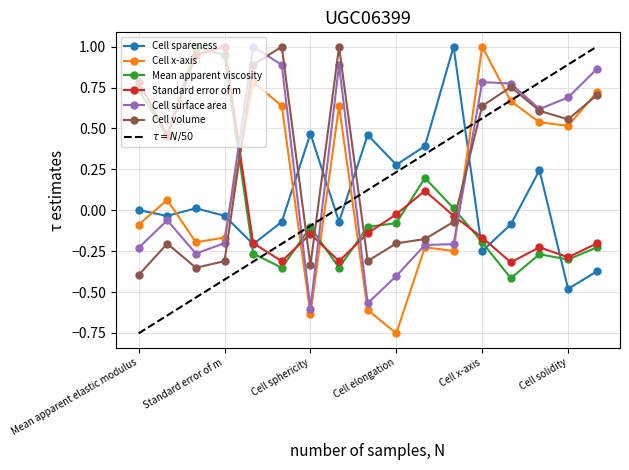

At how many categories does at least one series exceed 0?

17